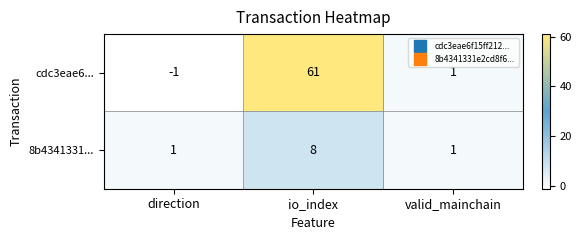

At how many categories does at least one series exceed 53?

1